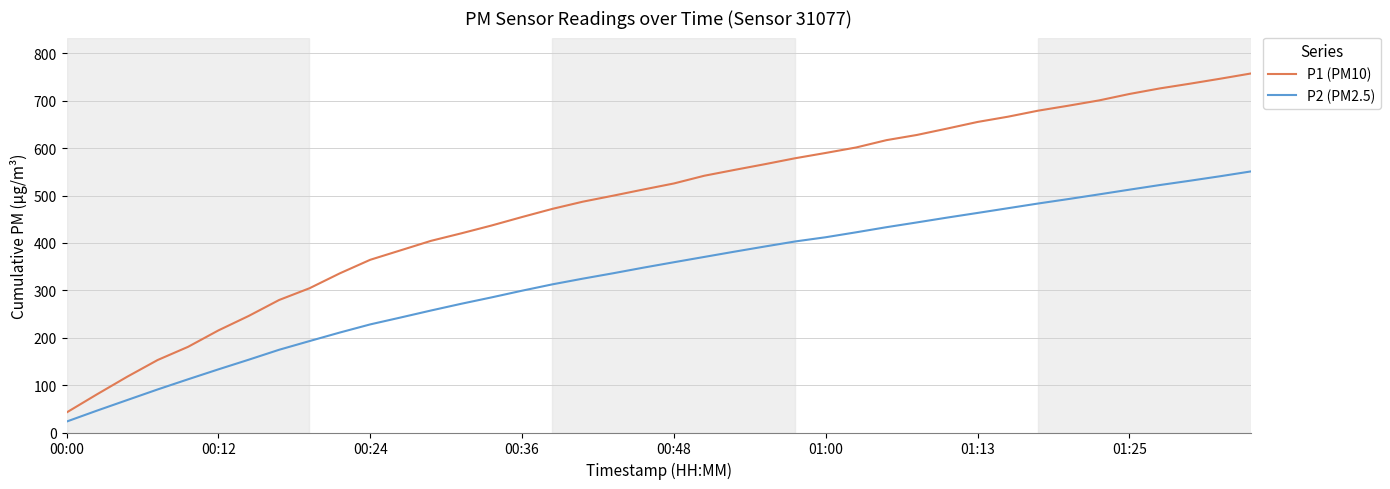

Which series has the largest range (max minus min)?

P1 (PM10)